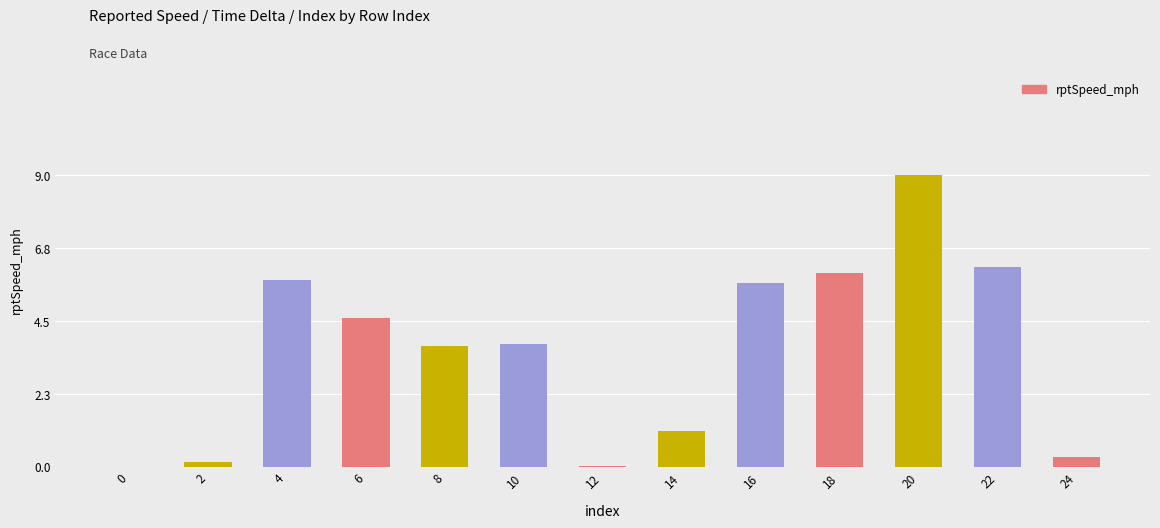

Are the bars horizontal?

No